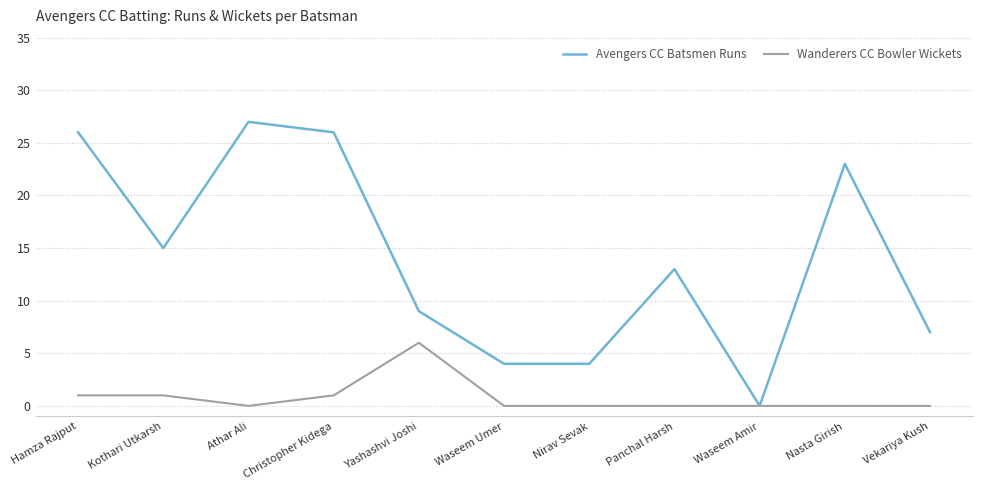

Is it true that Avengers CC Batsmen Runs equals 10 at Vekariya Kush?

False